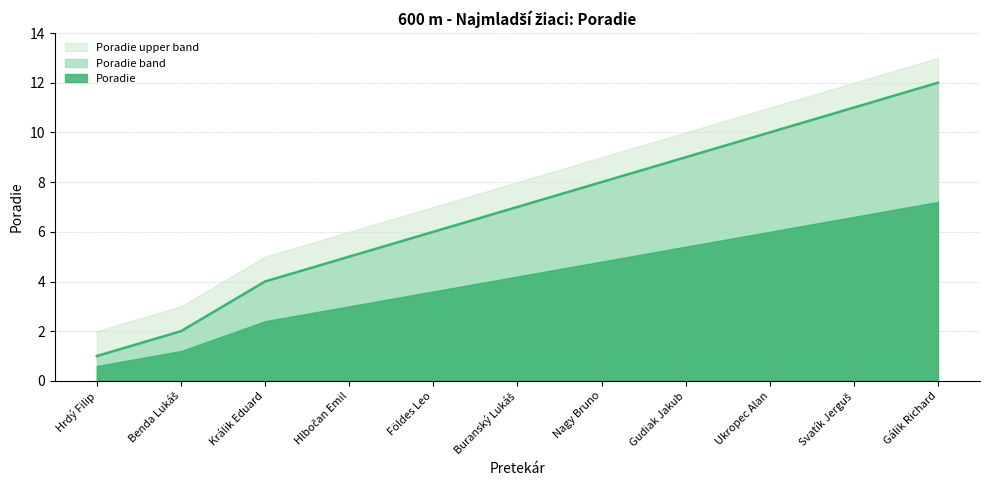

What is the minimum value shown in the chart?

0.6